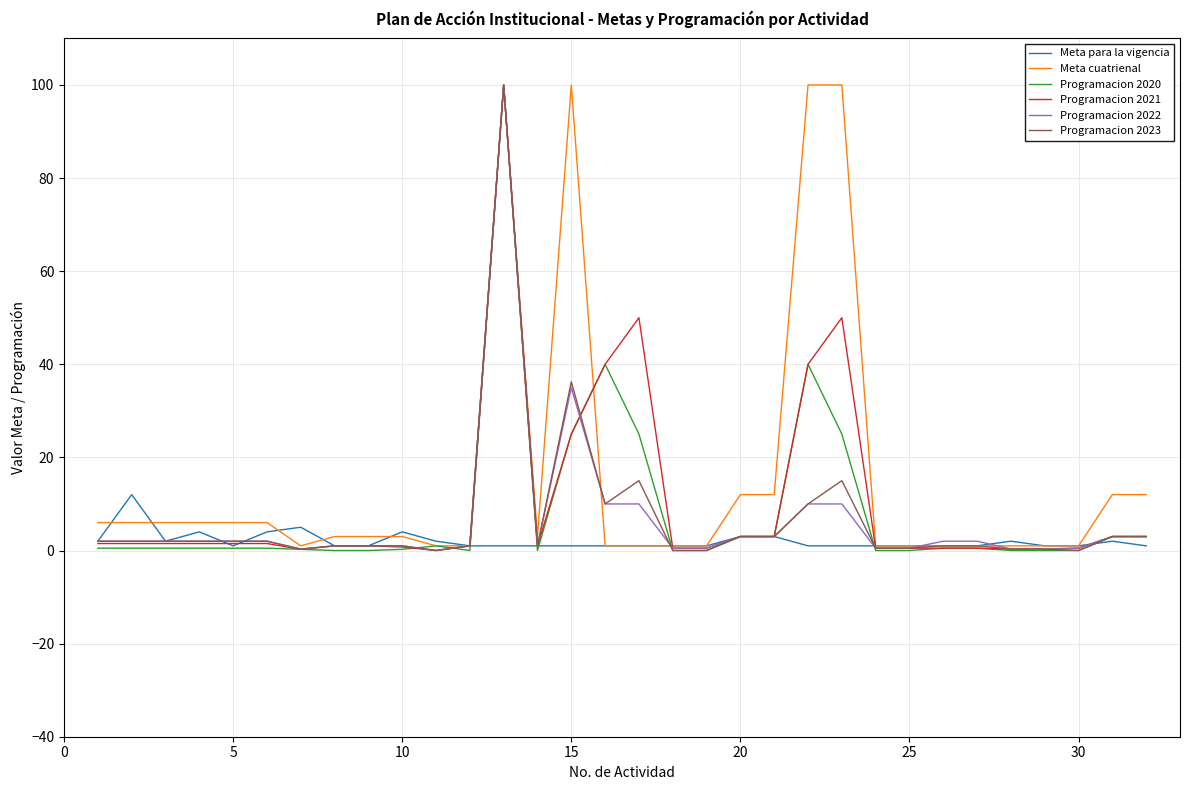

What is the maximum value shown in the chart?

100.0